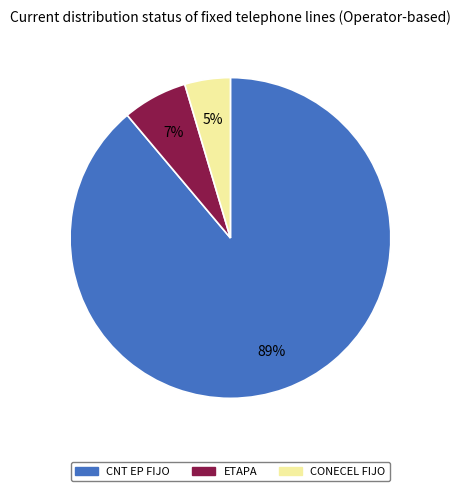

Is there a majority slice in this chart?

Yes